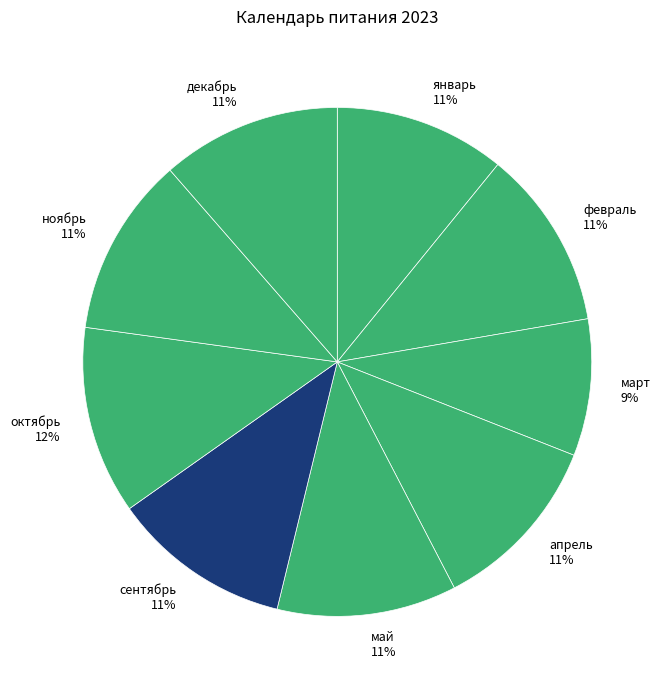

Between декабрь and октябрь, which is larger?

октябрь